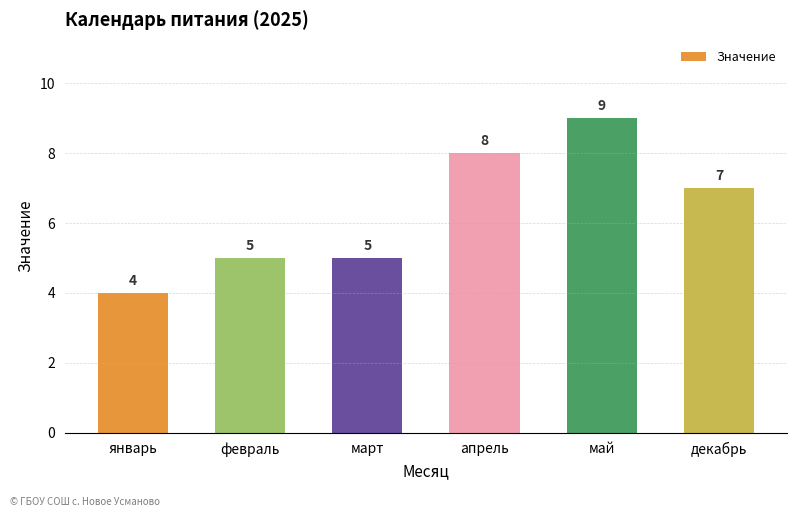

Between апрель and март, which is larger?

апрель